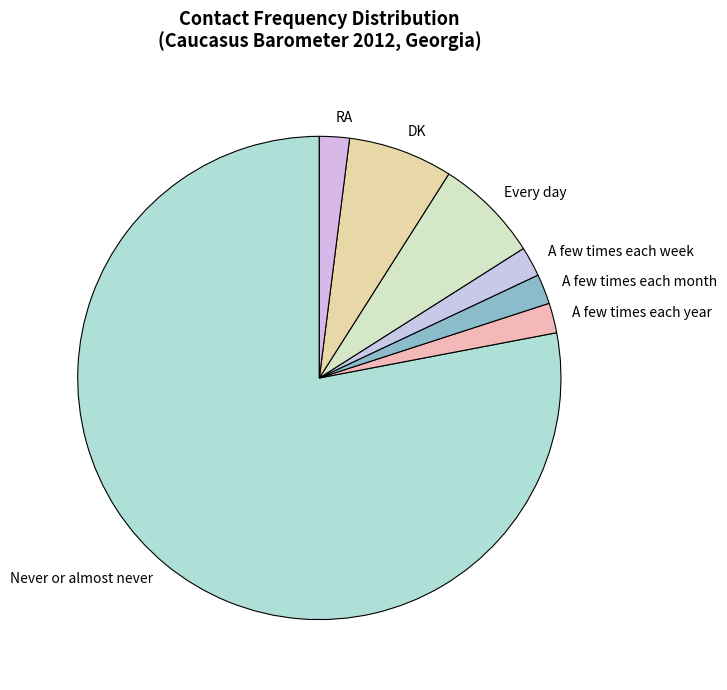

Do A few times each week and A few times each year together represent more than half of the pie?

No